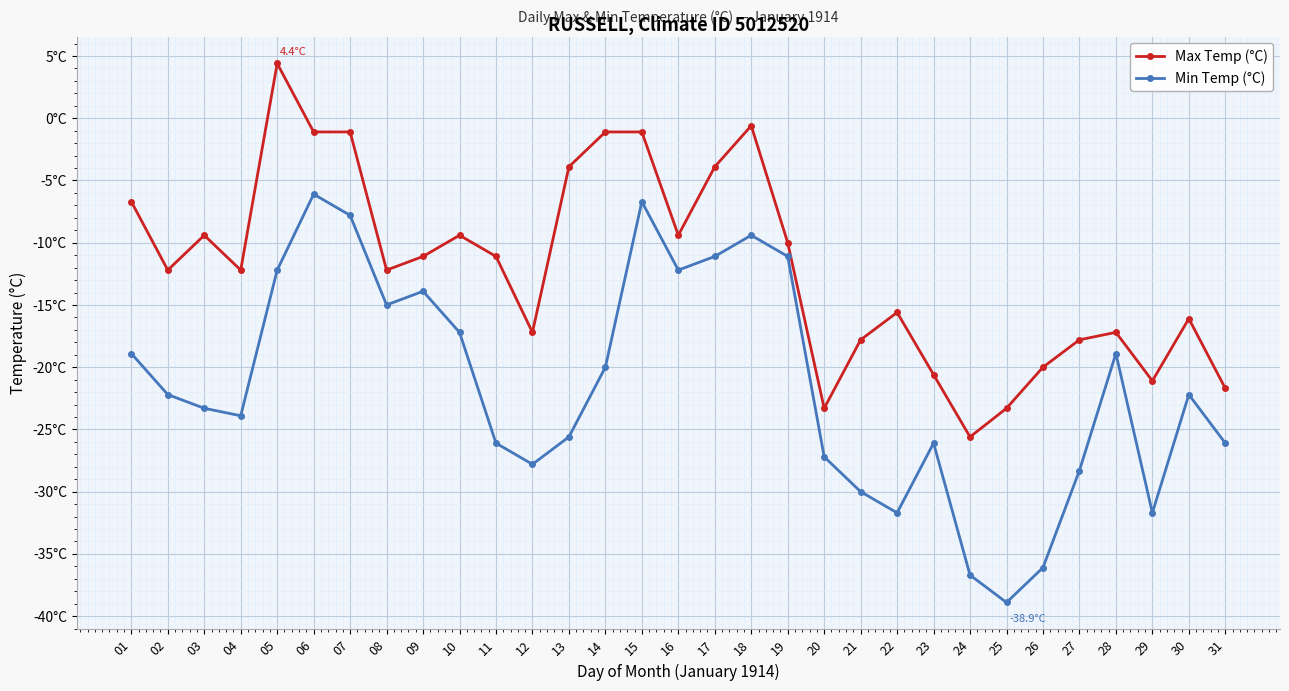

Is this an area chart (filled region under the line)?

No